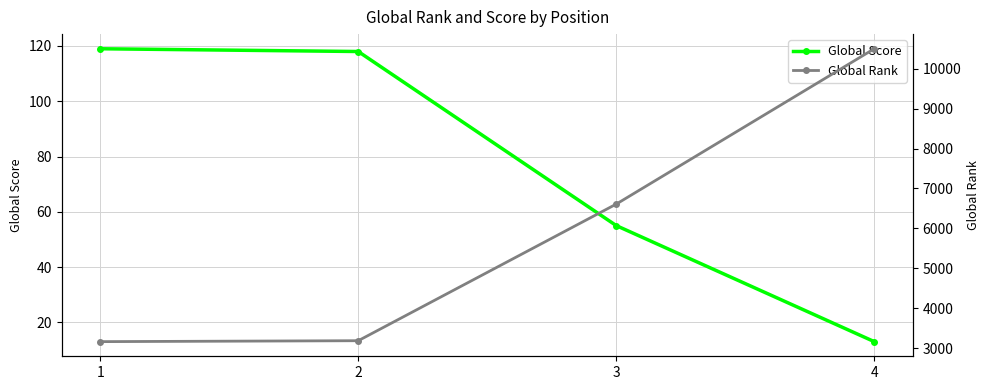

What is the value of the Global Rank point at the 4th from the left?

10499